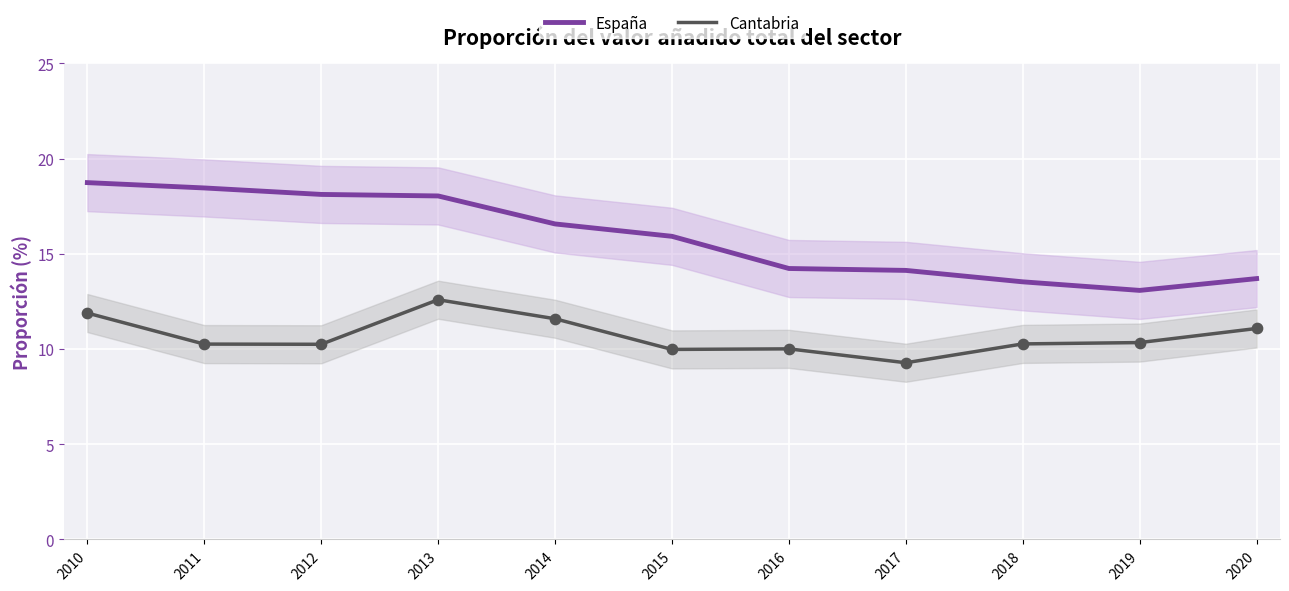

Which series has the largest Y range (max minus min)?

España